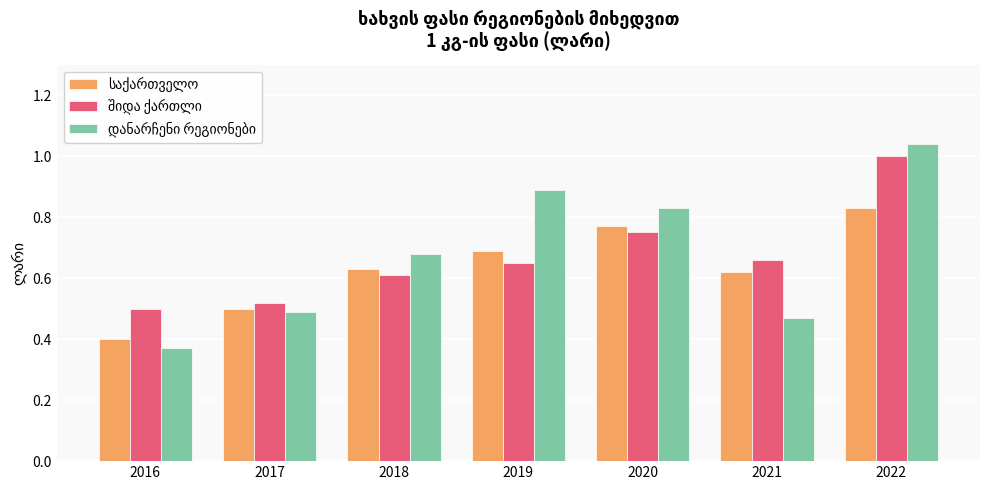

What is the total value across all series at 2019?

2.2